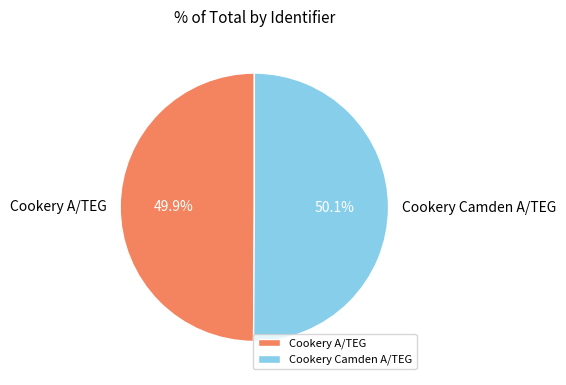

What is the ratio of the value at Cookery Camden A/TEG to the value at Cookery A/TEG?

1.0